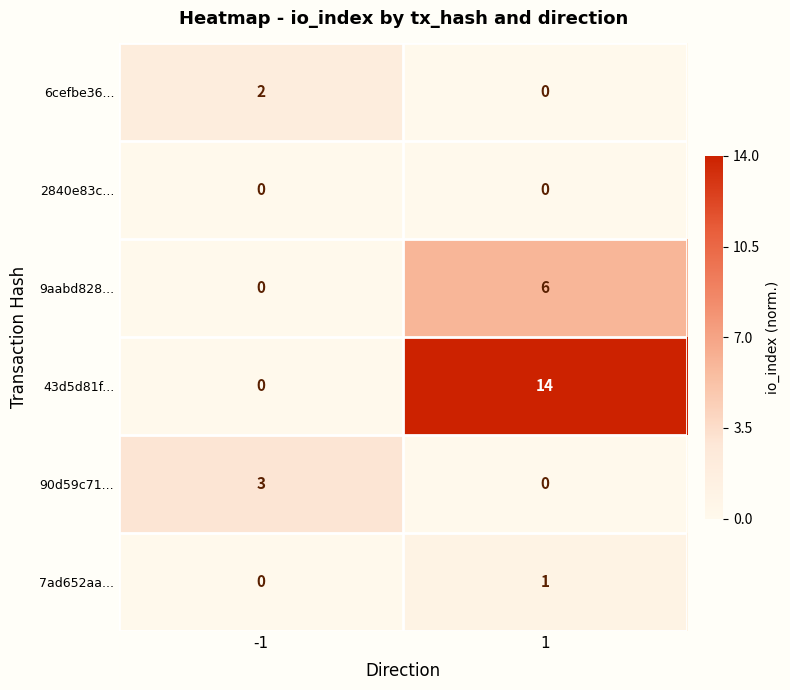

Reading left to right, transcribe all the data shown in this chart.

6cefbe36...: -1=2	1=0
2840e83c...: -1=0	1=0
9aabd828...: -1=0	1=6
43d5d81f...: -1=0	1=14
90d59c71...: -1=3	1=0
7ad652aa...: -1=0	1=1